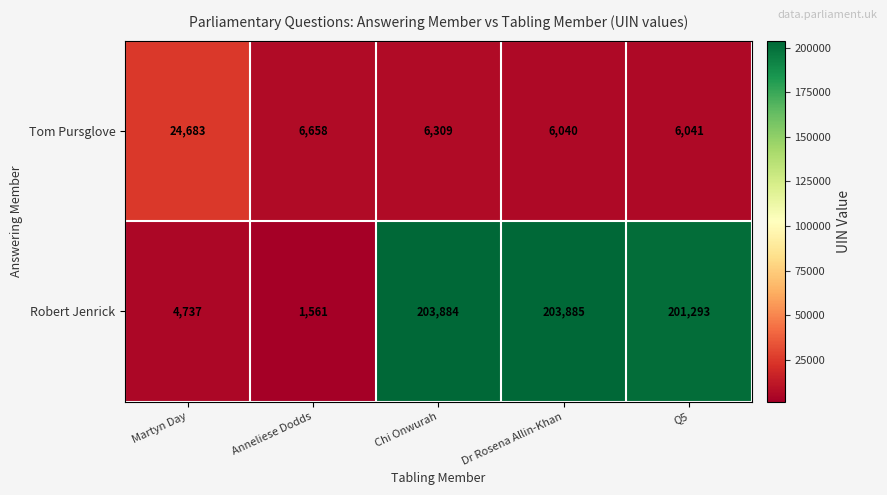

Reading right to left, extract all data points from this chart.

Tom Pursglove: 6041	6040	6309	6658	24683
Robert Jenrick: 201293	203885	203884	1561	4737